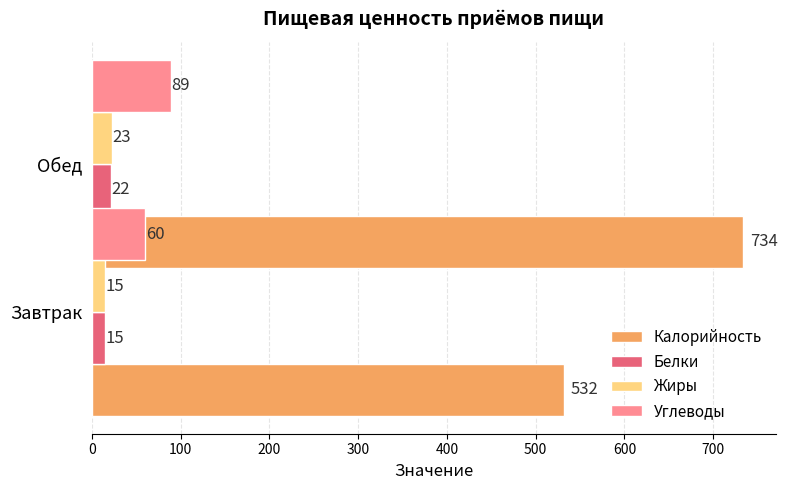

Is it true that Углеводы equals 59 at 100?

False